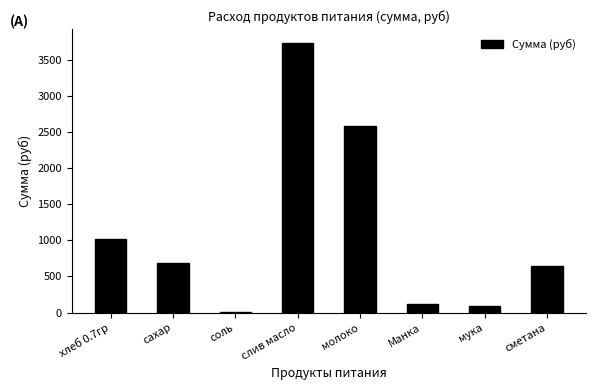

How many values exceed 683?

4